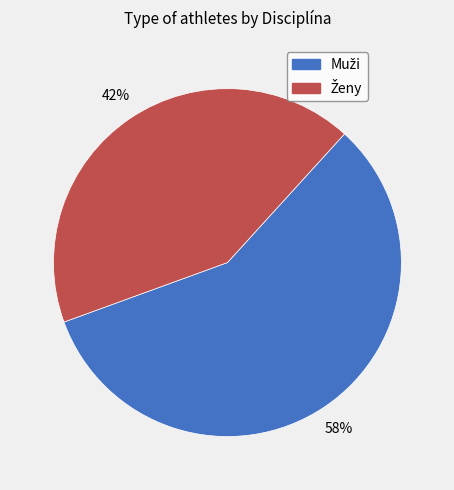

To the nearest percent, what is the average slice percentage?

50%